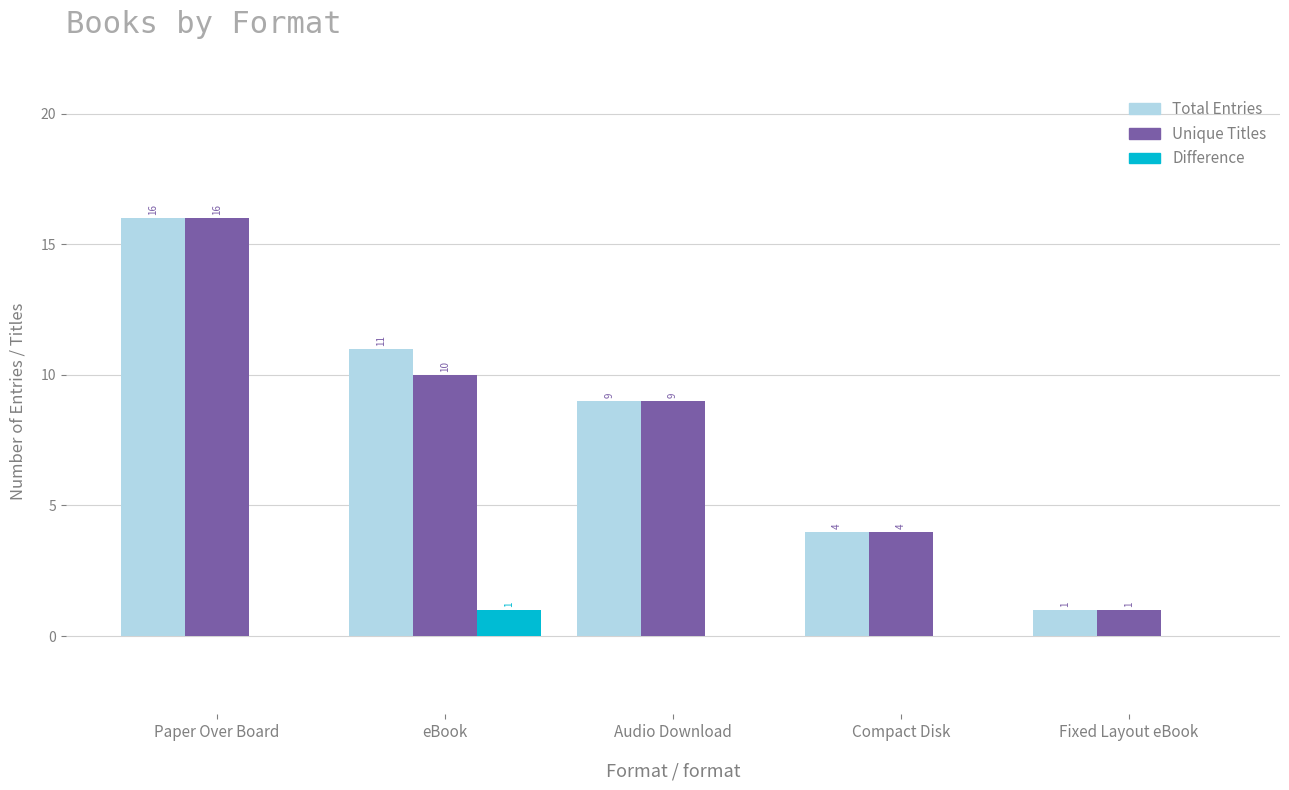

Is it true that Unique Titles equals 27 at Paper Over Board?

False